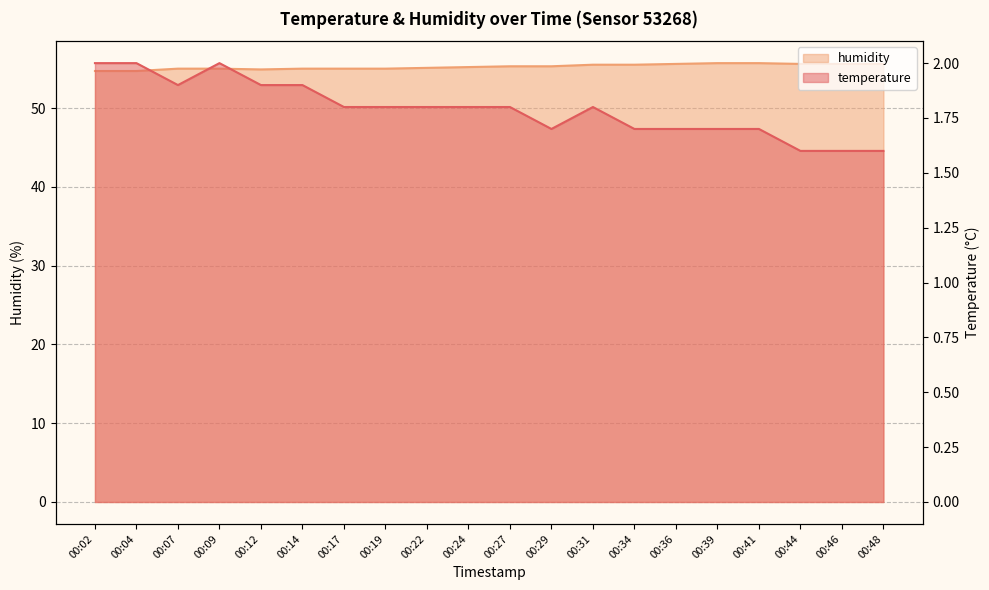

The humidity series shows 77.8 at 00:39. True or false?

False